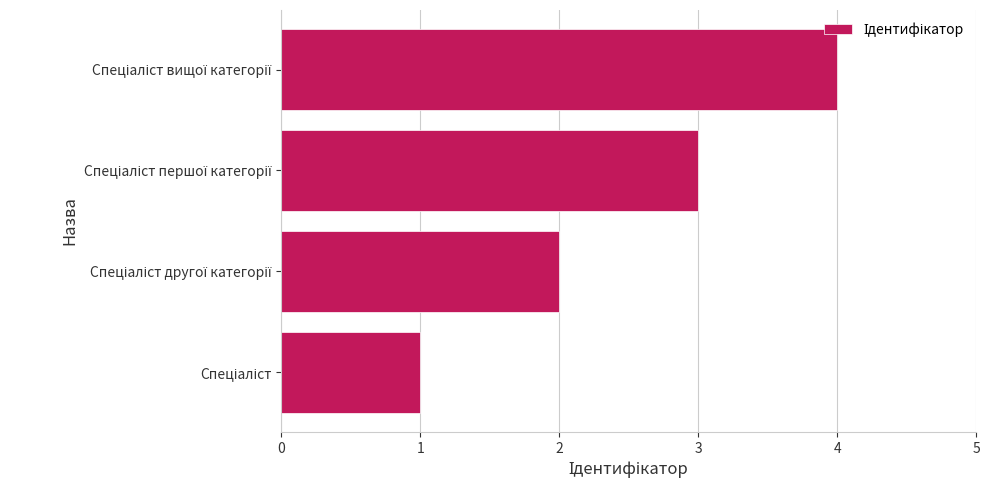

What is the sum of all values?

10